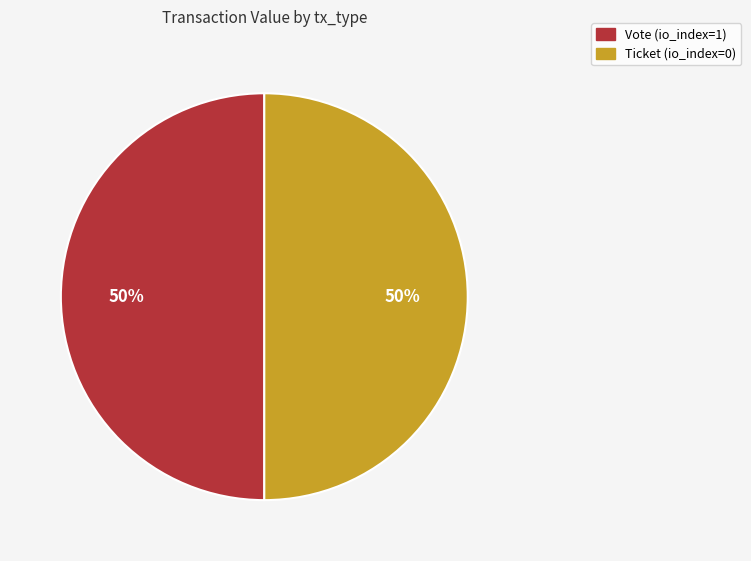

How many slices are in this pie chart?

2